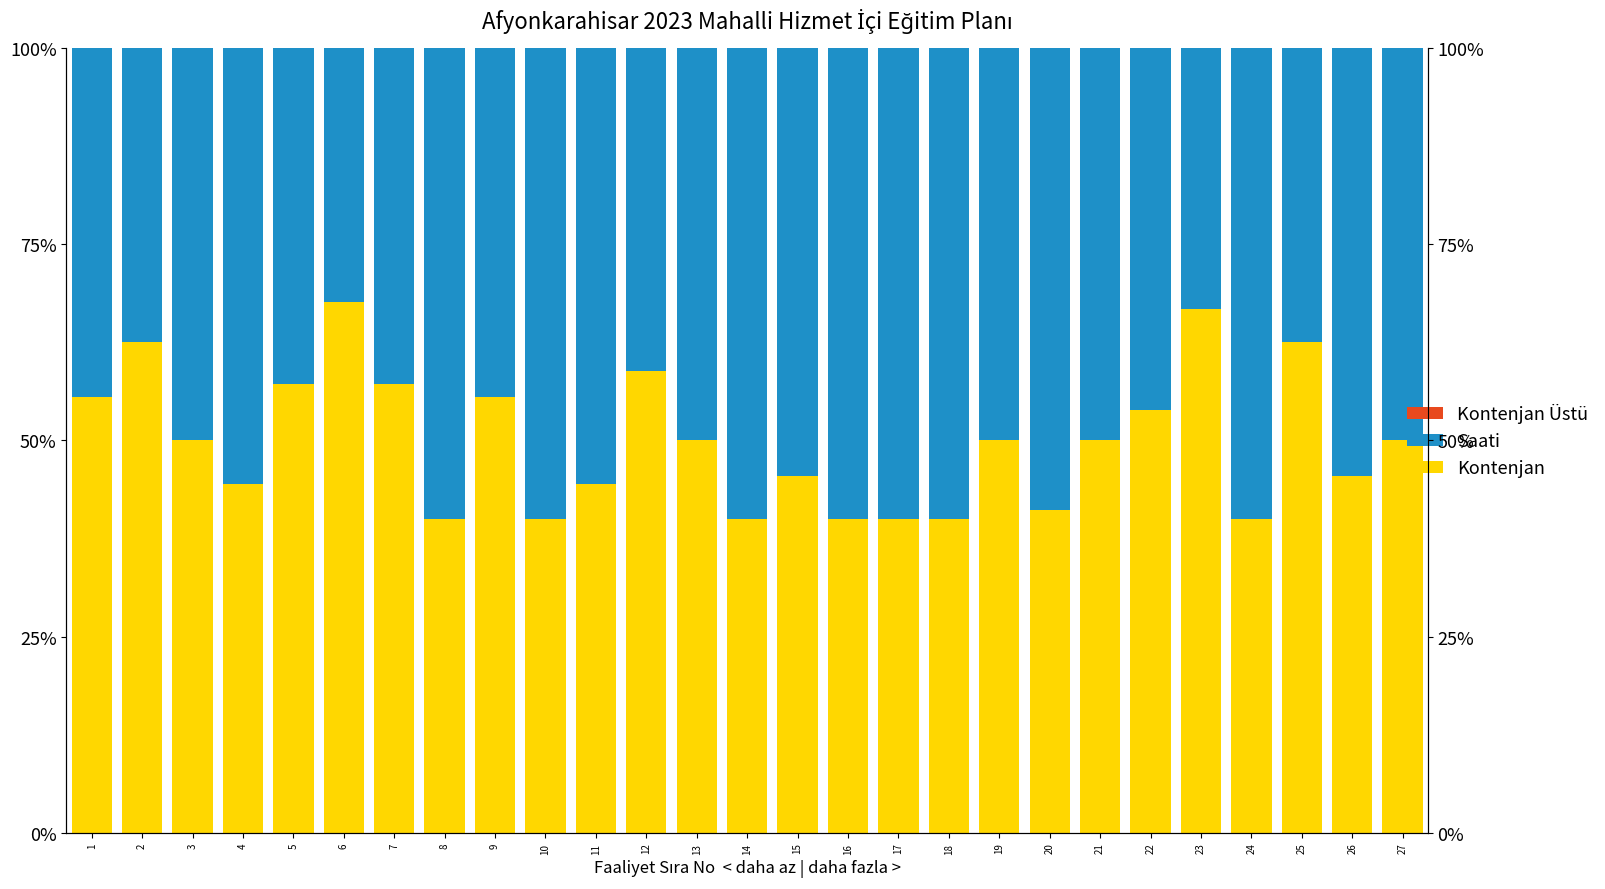

Is it true that Kontenjan equals 44.4 at 4?

True